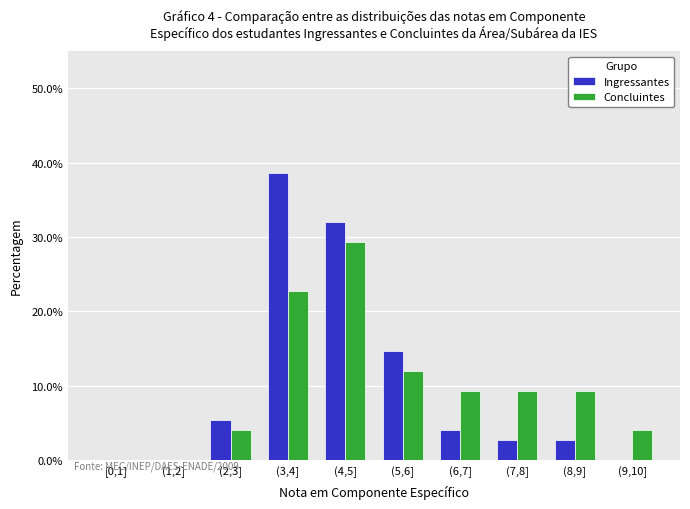

Reading left to right, list all the values displayed in this chart.

Ingressantes: [0,1]=0.0	(1,2]=0.0	(2,3]=5.3	(3,4]=38.7	(4,5]=32.0	(5,6]=14.7	(6,7]=4.0	(7,8]=2.7	(8,9]=2.7	(9,10]=0.0
Concluintes: [0,1]=0.0	(1,2]=0.0	(2,3]=4.0	(3,4]=22.7	(4,5]=29.3	(5,6]=12.0	(6,7]=9.3	(7,8]=9.3	(8,9]=9.3	(9,10]=4.0